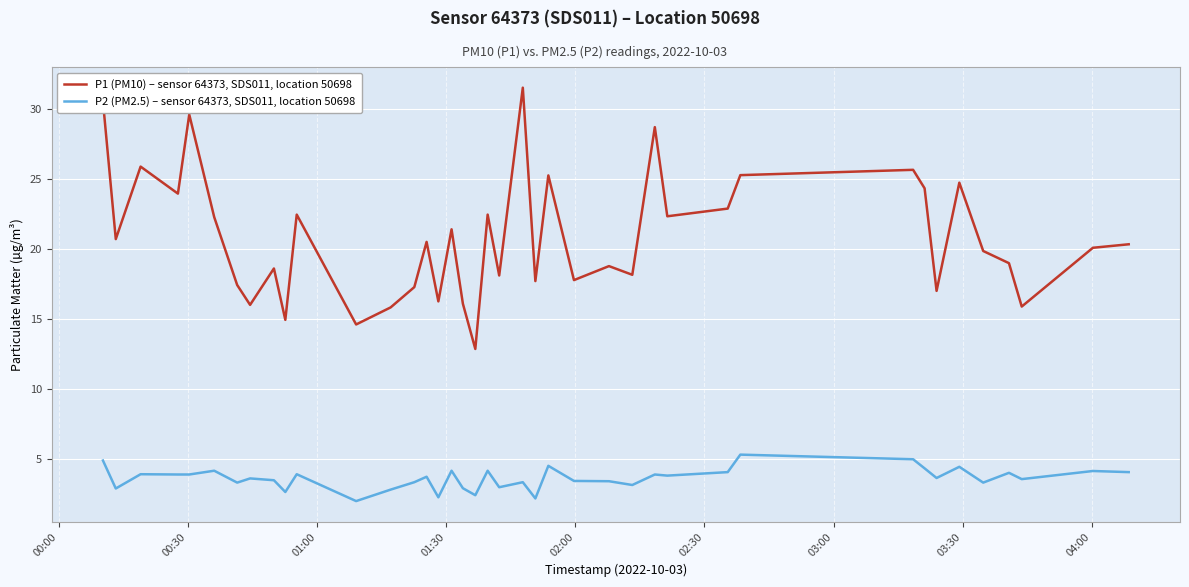

What are all the series names shown in the legend?

P1 (PM10) – sensor 64373, SDS011, location 50698, P2 (PM2.5) – sensor 64373, SDS011, location 50698